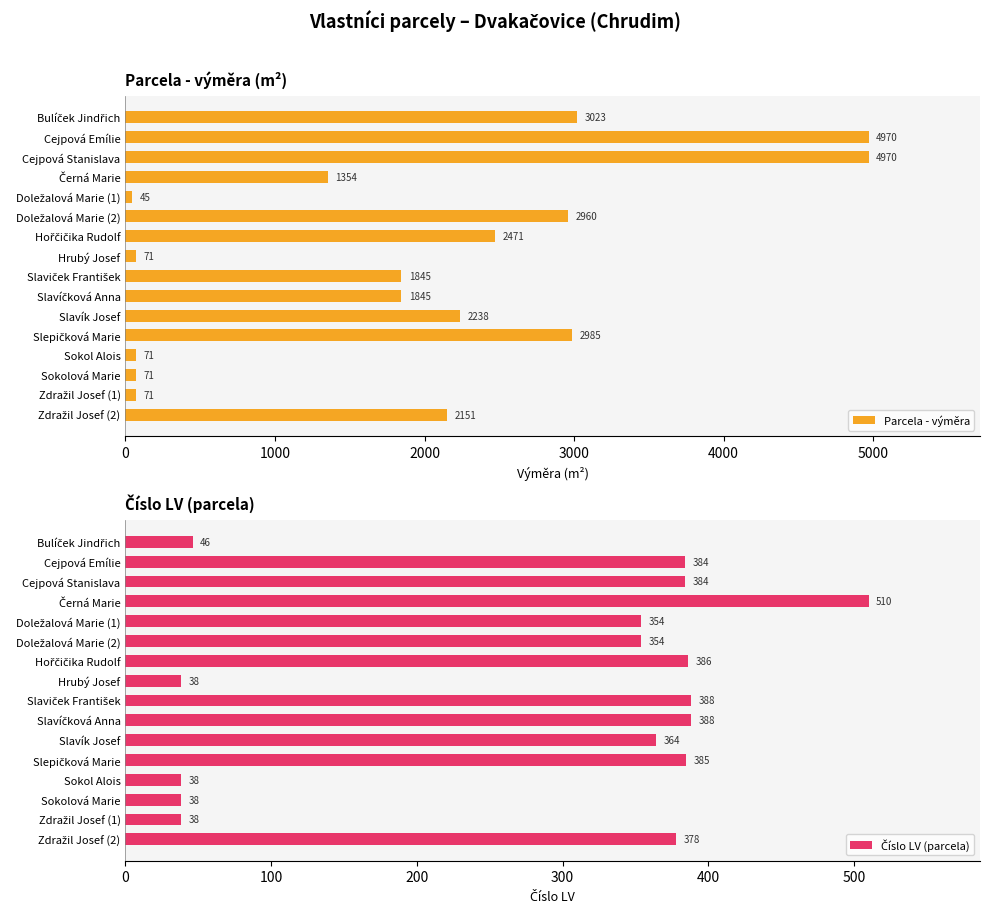

What is the sum of all Parcela - výměra values?

31141